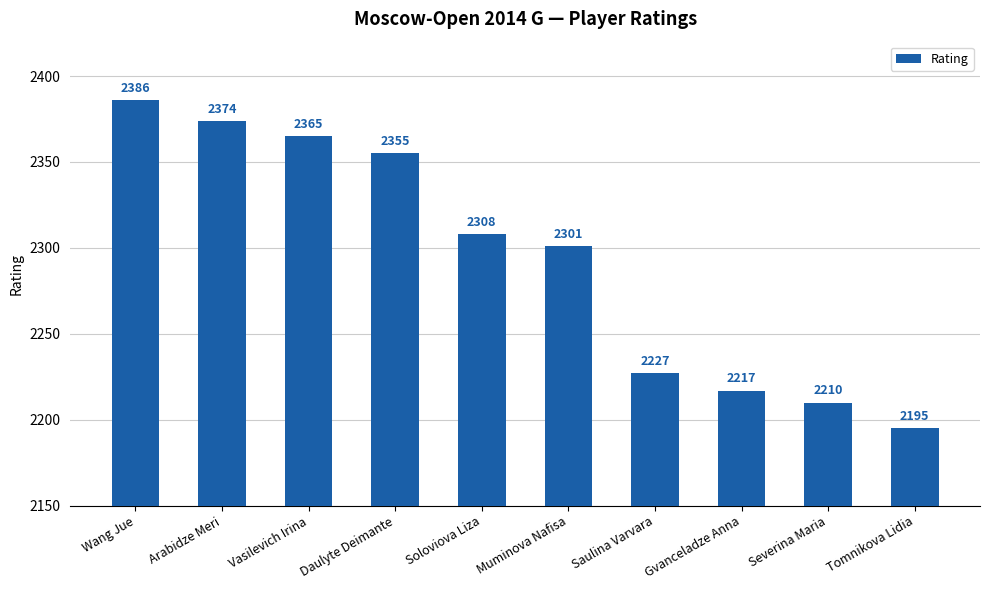

What is the change in value from Arabidze Meri to Daulyte Deimante?

-19